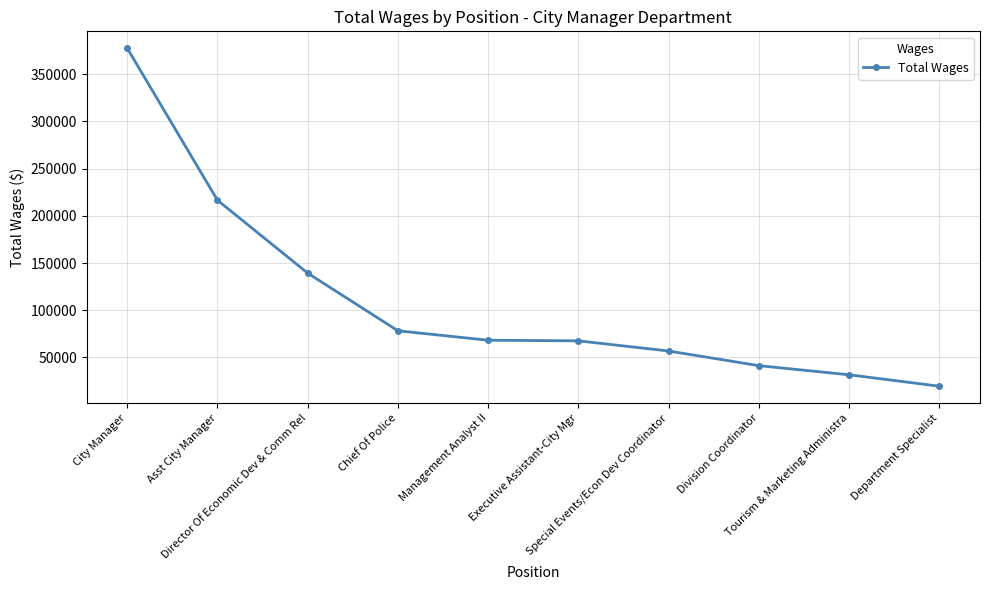

How many lines are shown in the chart?

1